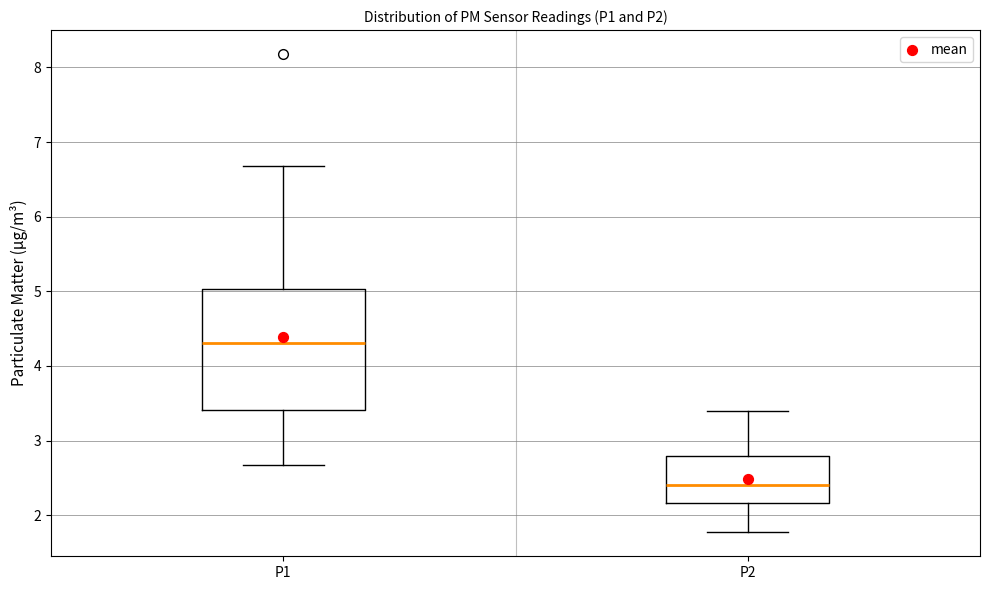

Which box has the lowest median line?

P2